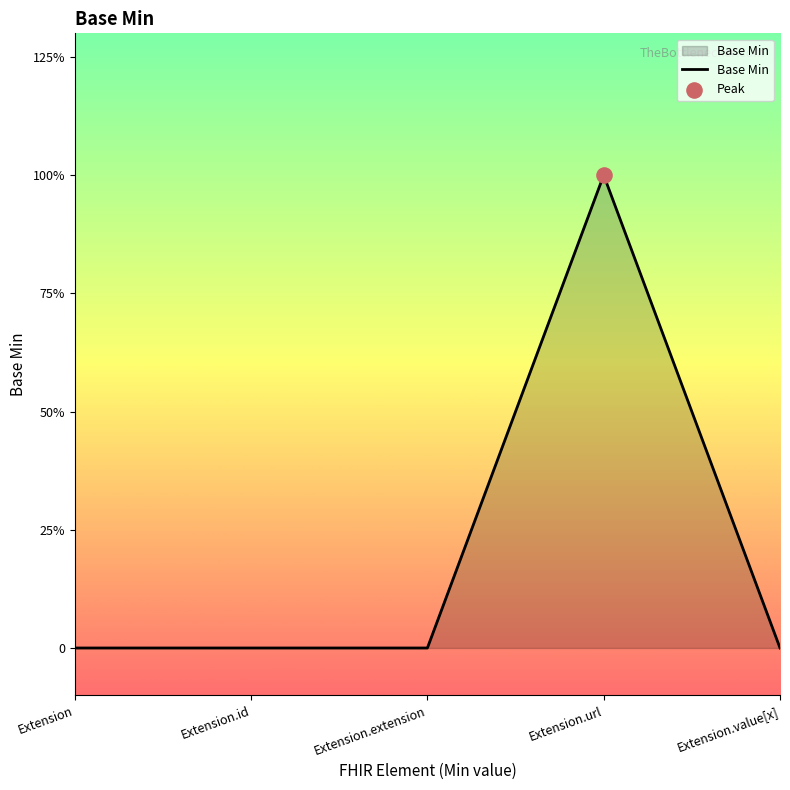

Between Extension.url and Extension.extension, which is larger?

Extension.url